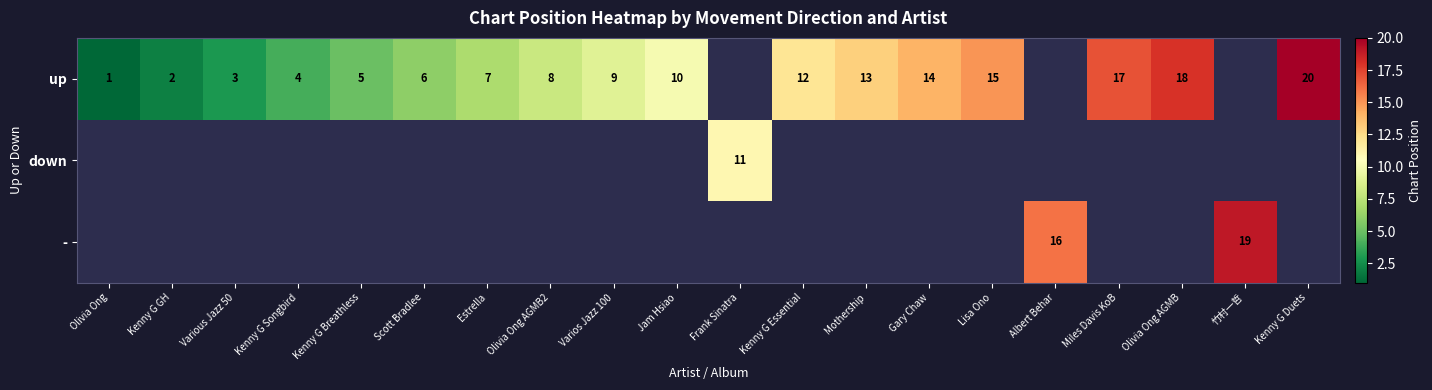

The up series shows 15 at Lisa Ono. True or false?

True